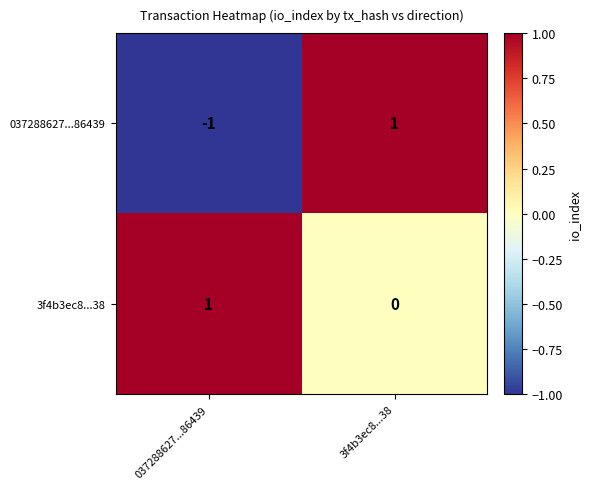

Between 037288627...86439 and 3f4b3ec8...38, which series saw the biggest shift?

037288627...86439